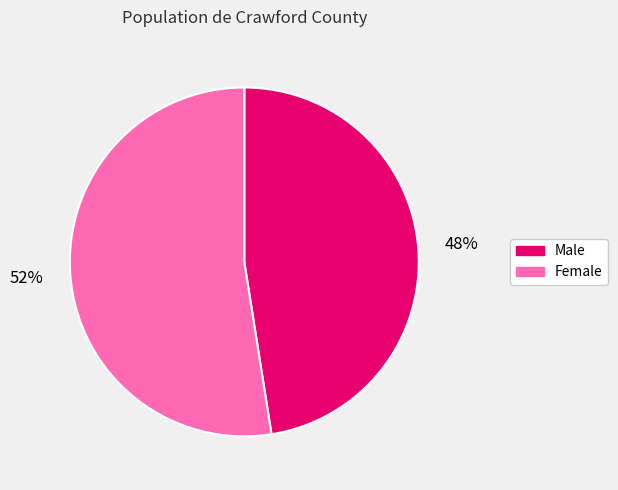

To the nearest percent, what is the average slice percentage?

50%